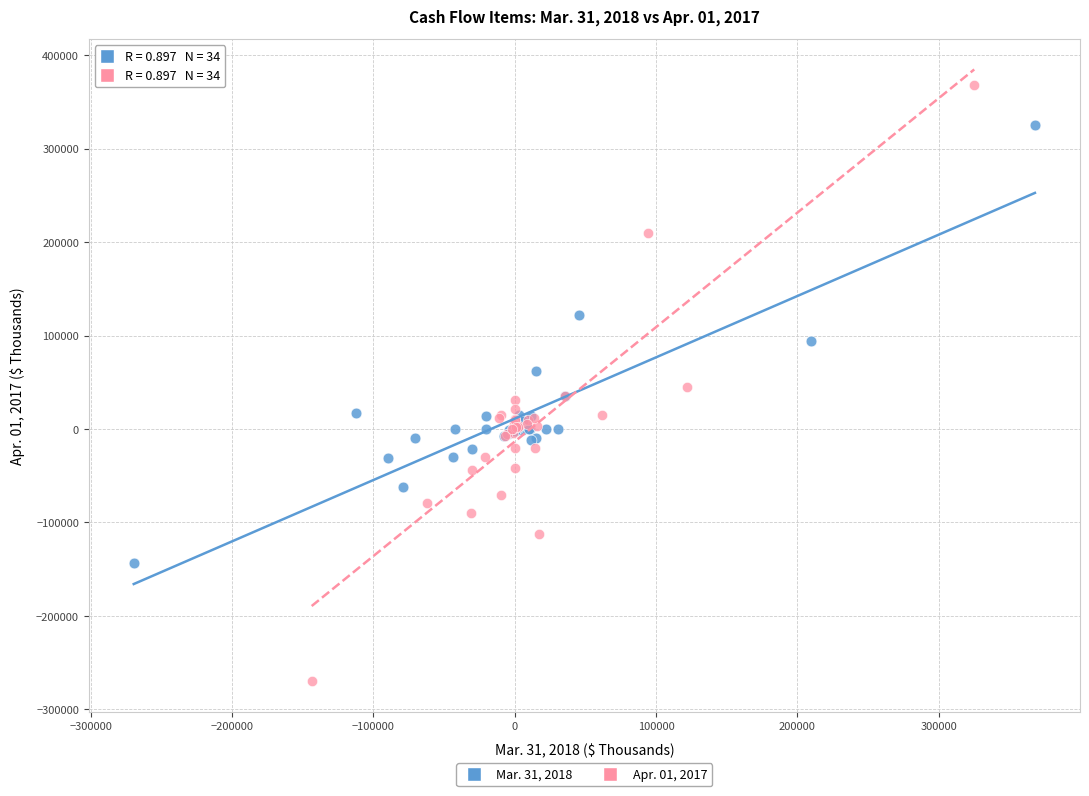

Which series reaches the maximum Y coordinate?

Apr. 01, 2017